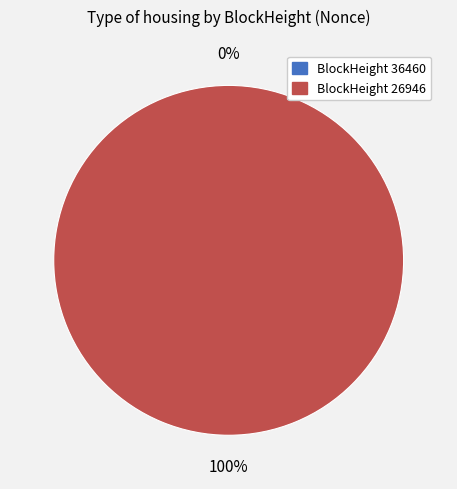

Is there any slice that represents more than half of the pie?

Yes